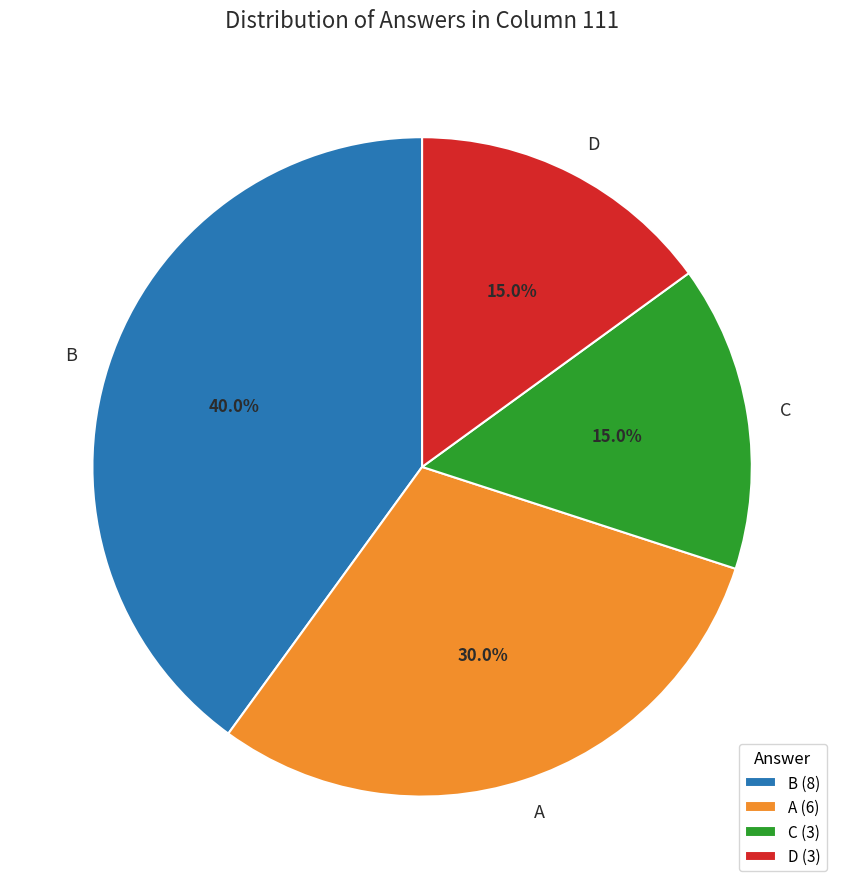

Is the sum of A and B greater than half?

Yes